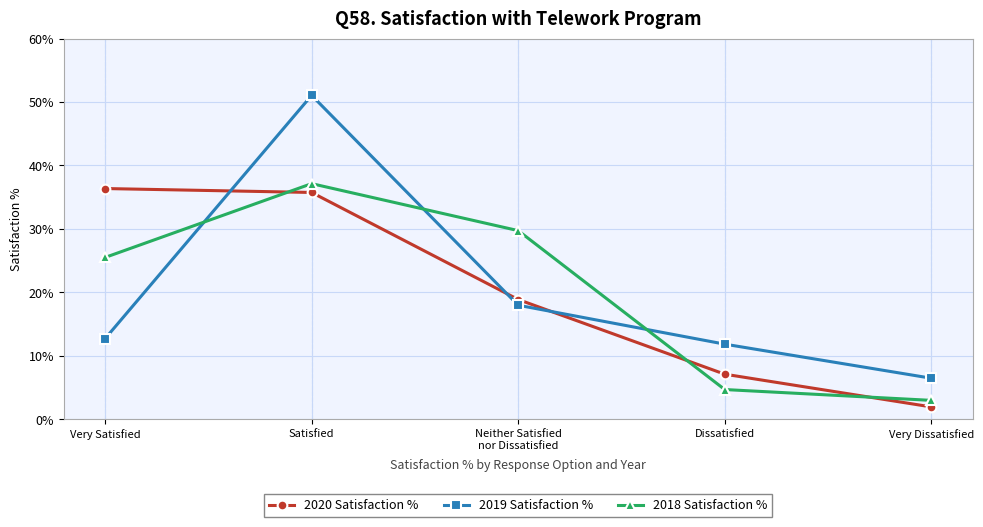

The value of 2019 Satisfaction % at Neither Satisfied
nor Dissatisfied is 0.1. True or false?

False